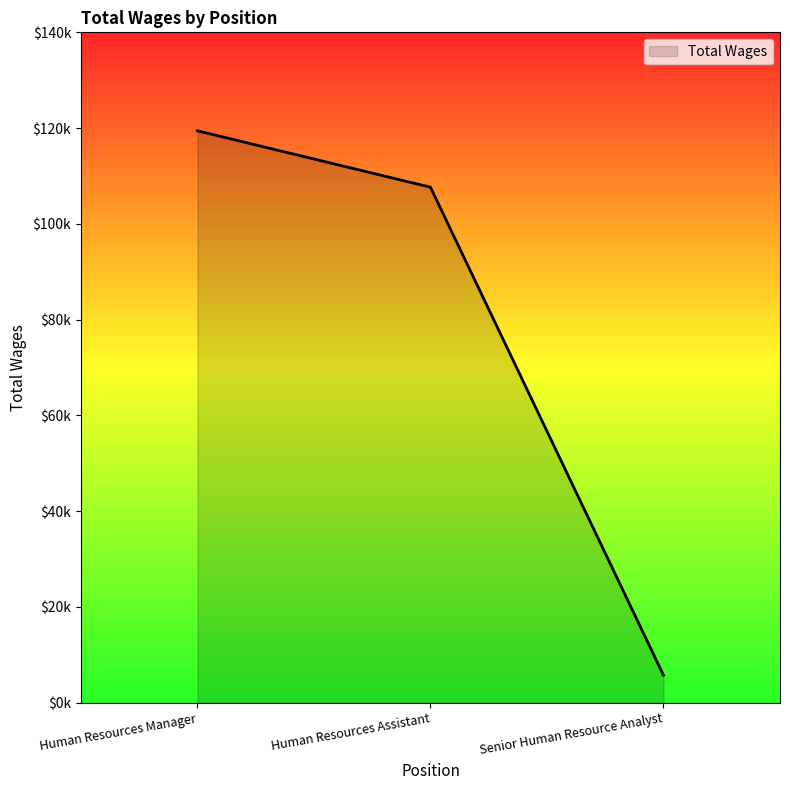

Reading right to left, transcribe all the data shown in this chart.

5748	107659	119437